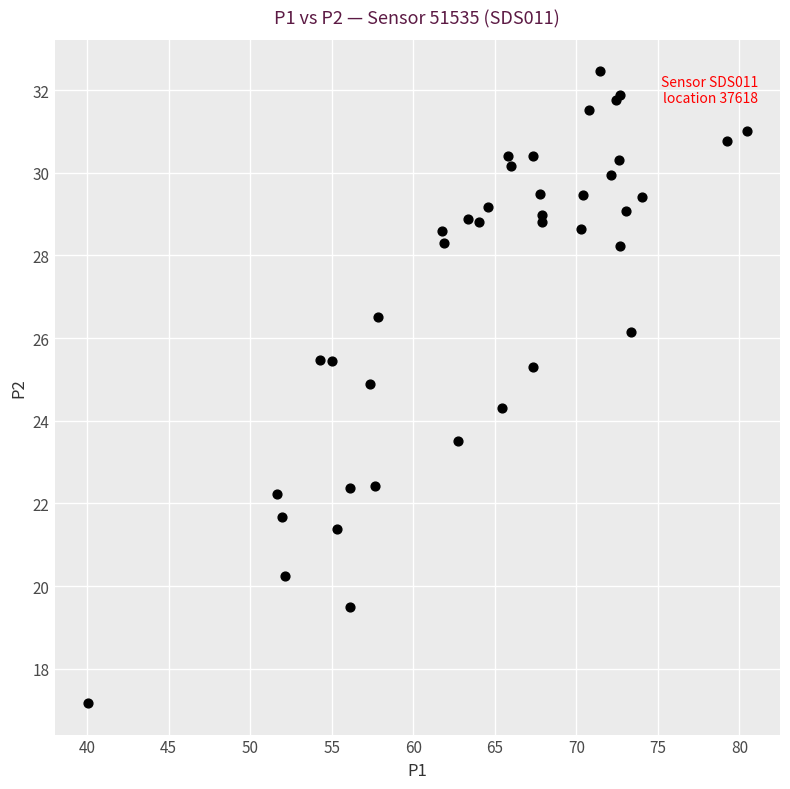

What Y value in the scatter plot is closest to 24?

24.3